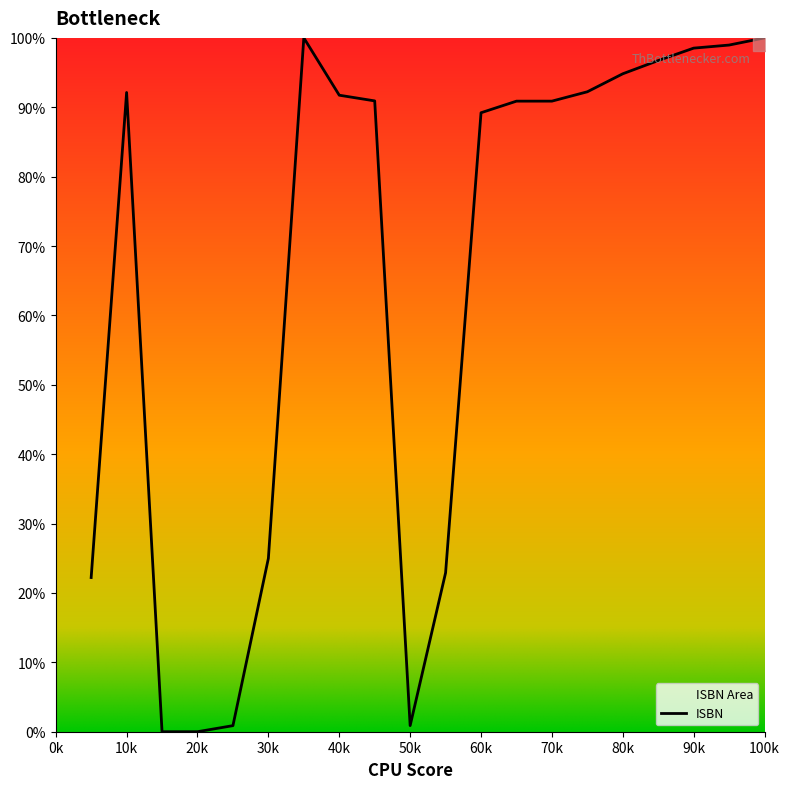

What is the average value?

64.9